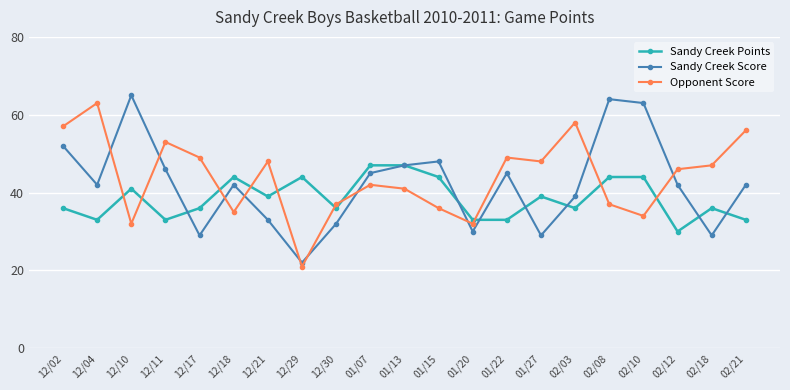

At which category does Opponent Score reach its first local valley?

12/10